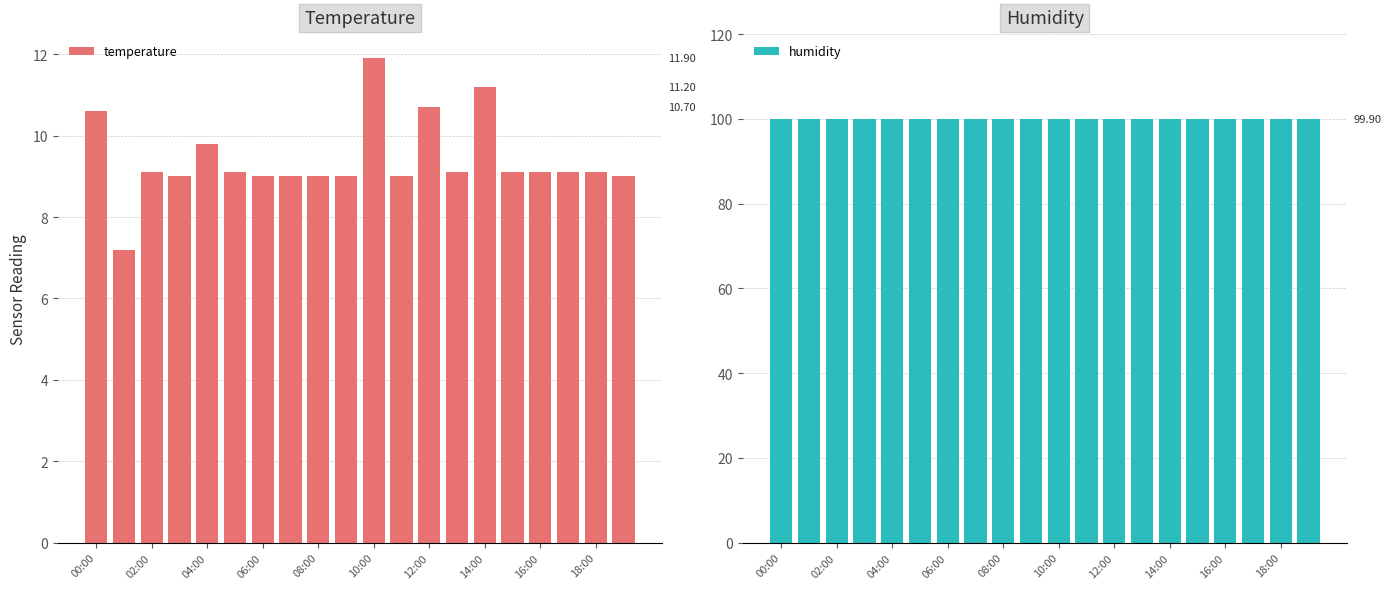

What is the difference between the maximum and minimum values in the temperature series?

4.7